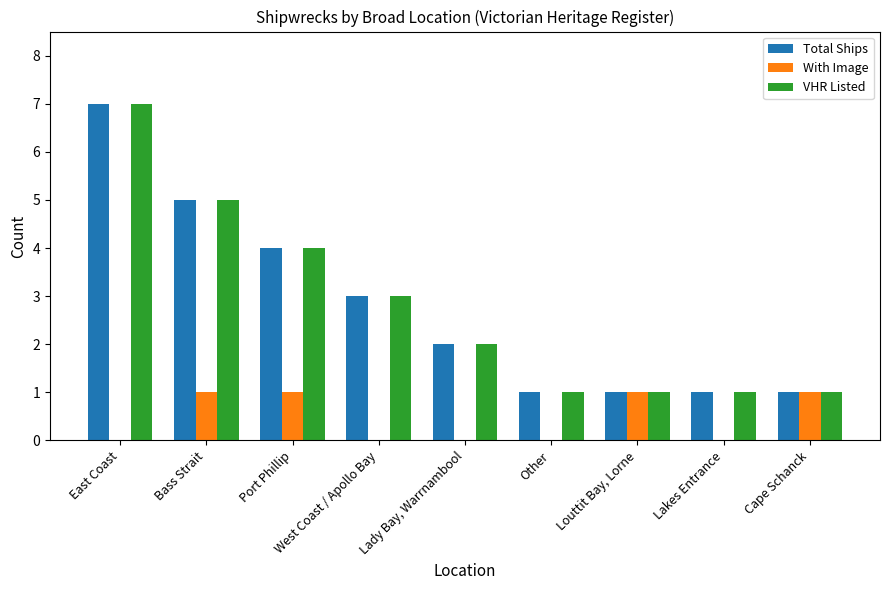

Reading left to right, list all the values displayed in this chart.

Total Ships: 7	5	4	3	2	1	1	1	1
With Image: 0	1	1	0	0	0	1	0	1
VHR Listed: 7	5	4	3	2	1	1	1	1